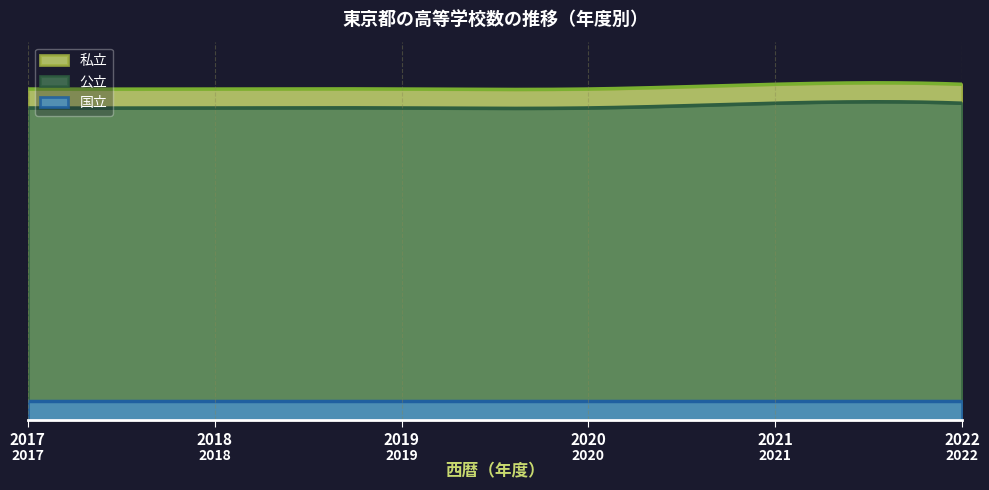

True or false: 公立 has more than 0 points higher than both neighbors.

True